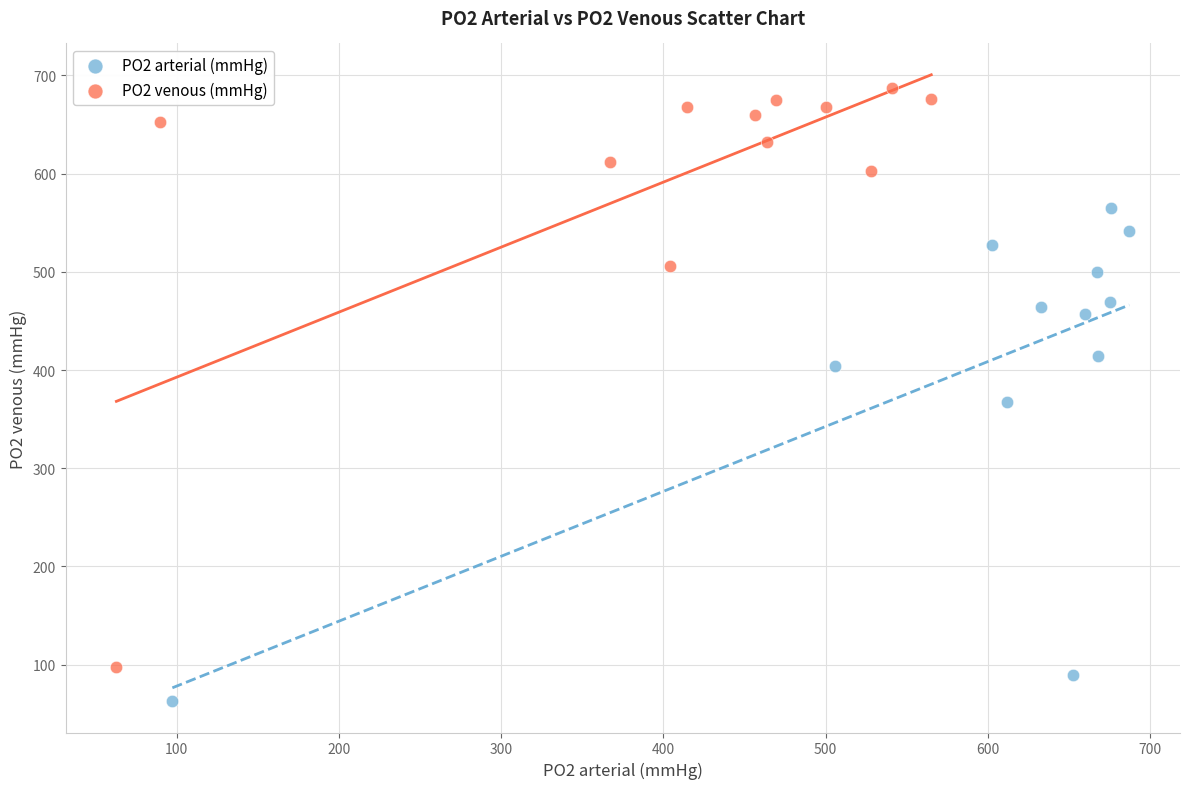

Which series reaches the maximum Y coordinate?

PO2 venous (mmHg)